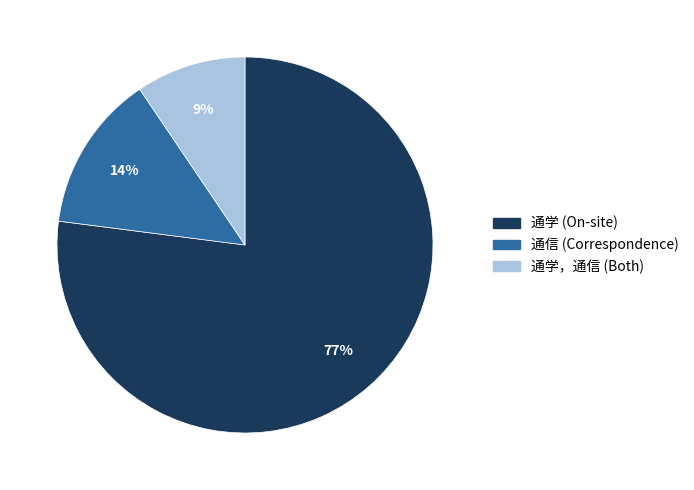

Is there any slice that represents more than half of the pie?

Yes